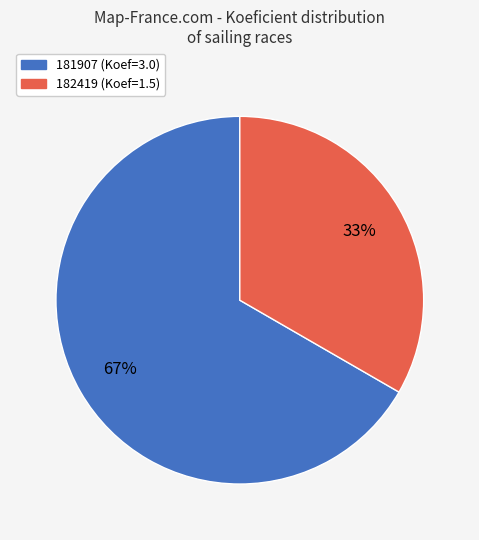

What is the smallest slice in the pie chart?

182419